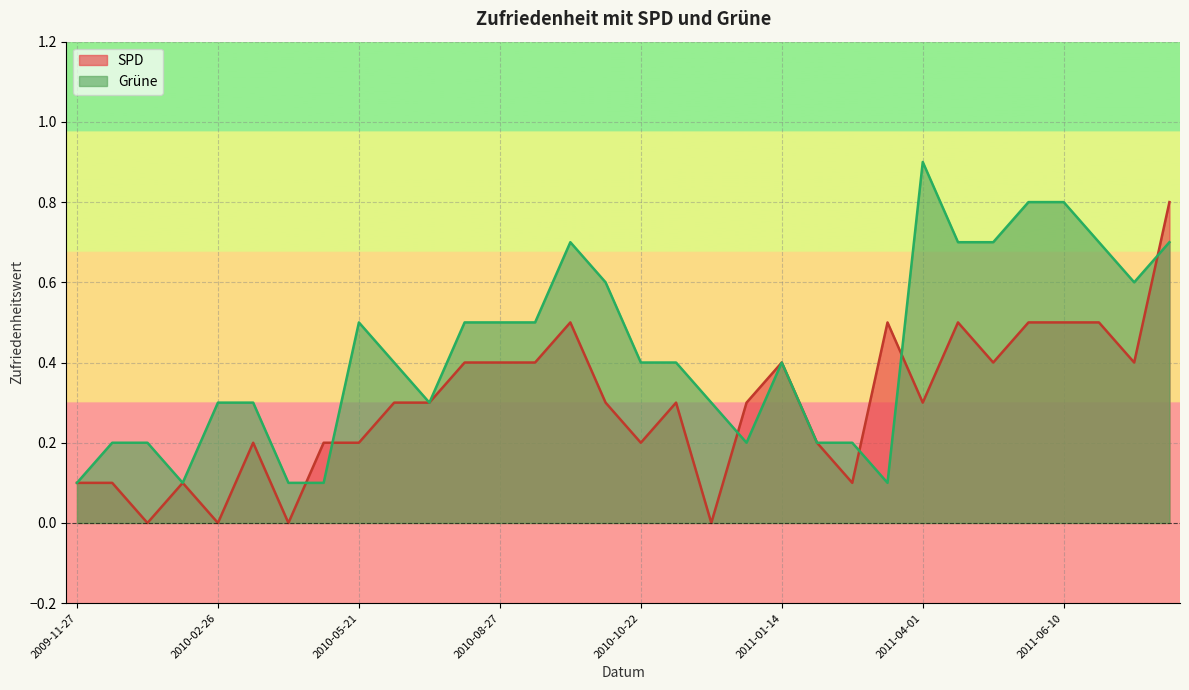

How many intersections are there between SPD and Gruene?

6